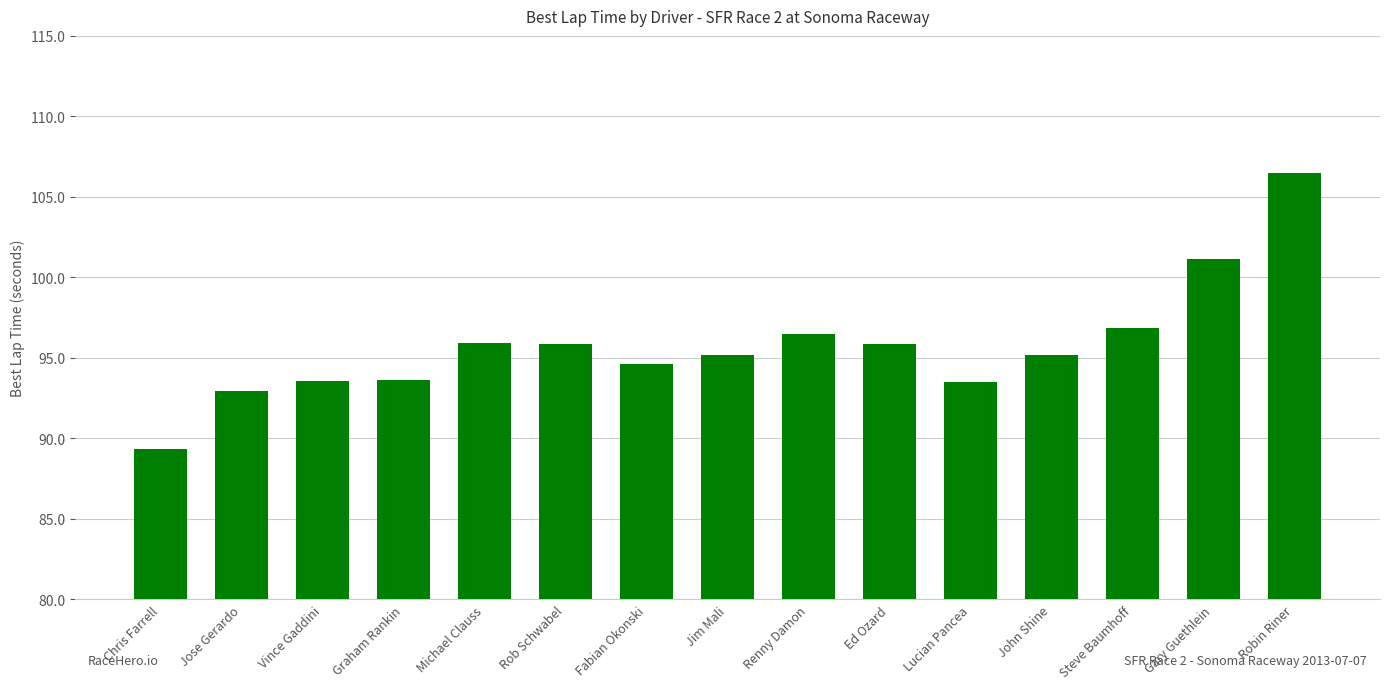

What is the label of the 6th bar from the right?

Ed Ozard